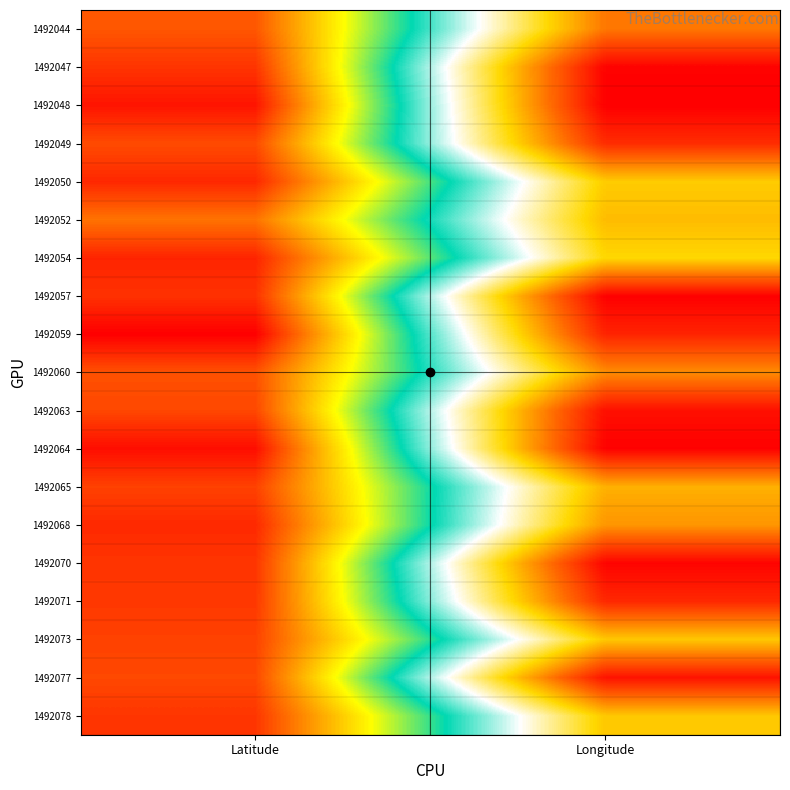

At which category does the chart reach its minimum across all series?

Longitude